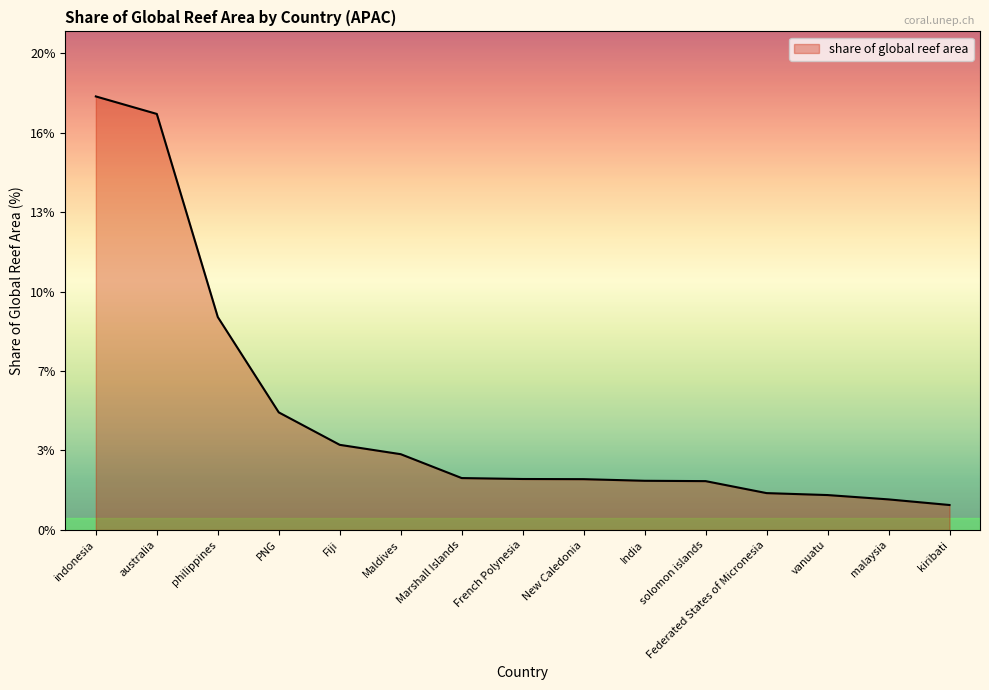

Does the chart display data point markers on the line(s)?

No